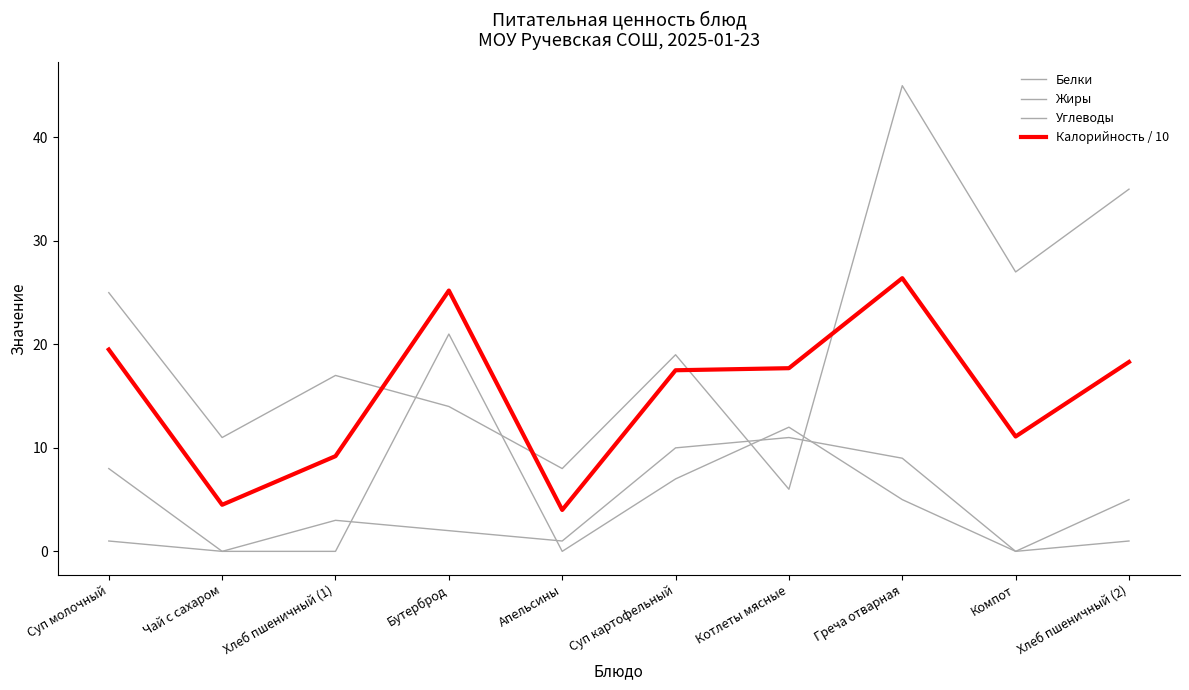

How many lines are shown in the chart?

4